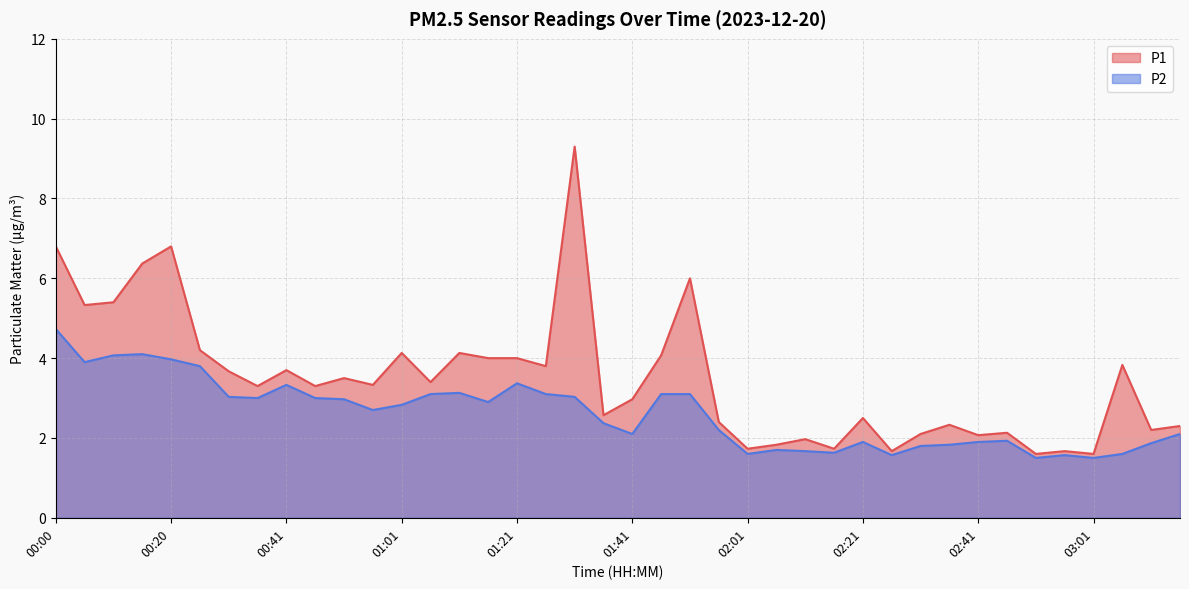

Reading left to right, what are all the values shown in this chart?

P1: 00:00=6.8	00:05=5.3	00:10=5.4	00:15=6.4	00:20=6.8	00:25=4.2	00:30=3.7	00:36=3.3	00:41=3.7	00:46=3.3	00:51=3.5	00:56=3.3	01:01=4.1	01:06=3.4	01:11=4.1	01:16=4.0	01:21=4.0	01:26=3.8	01:31=9.3	01:36=2.6	01:41=3.0	01:46=4.1	01:51=6.0	01:56=2.4	02:01=1.7	02:06=1.8	02:11=2.0	02:16=1.7	02:21=2.5	02:26=1.7	02:31=2.1	02:36=2.3	02:41=2.1	02:46=2.1	02:51=1.6	02:56=1.7	03:01=1.6	03:06=3.8	03:11=2.2	03:16=2.3
P2: 00:00=4.7	00:05=3.9	00:10=4.1	00:15=4.1	00:20=4.0	00:25=3.8	00:30=3.0	00:36=3.0	00:41=3.3	00:46=3.0	00:51=3.0	00:56=2.7	01:01=2.8	01:06=3.1	01:11=3.1	01:16=2.9	01:21=3.4	01:26=3.1	01:31=3.0	01:36=2.4	01:41=2.1	01:46=3.1	01:51=3.1	01:56=2.2	02:01=1.6	02:06=1.7	02:11=1.7	02:16=1.6	02:21=1.9	02:26=1.6	02:31=1.8	02:36=1.8	02:41=1.9	02:46=1.9	02:51=1.5	02:56=1.6	03:01=1.5	03:06=1.6	03:11=1.9	03:16=2.1